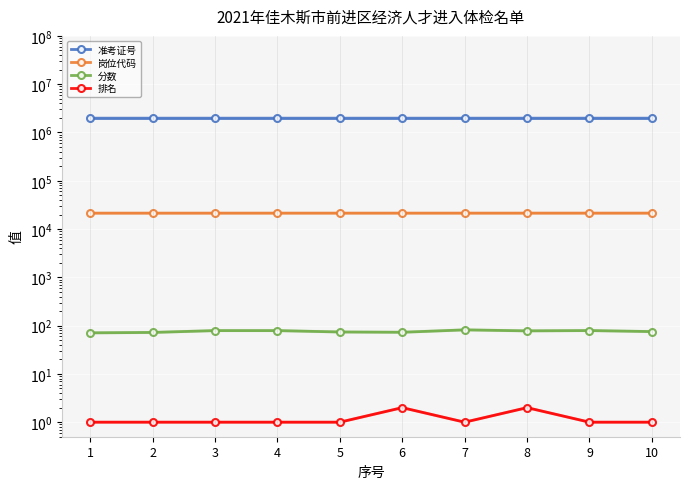

Reading right to left, transcribe all the data shown in this chart.

准考证号: 10=2021238.0	9=2021237.0	8=2021232.0	7=2021231.0	6=2021224.0	5=2021227.0	4=2021220.0	3=2021213.0	2=2021208.0	1=2021206.0
岗位代码: 10=21323.0	9=21322.0	8=21321.0	7=21321.0	6=21320.0	5=21320.0	4=21319.0	3=21316.0	2=21313.0	1=21312.0
分数: 10=75.2	9=79.0	8=77.8	7=81.6	6=72.8	5=73.8	4=78.8	3=78.8	2=72.2	1=70.8
排名: 10=1.0	9=1.0	8=2.0	7=1.0	6=2.0	5=1.0	4=1.0	3=1.0	2=1.0	1=1.0